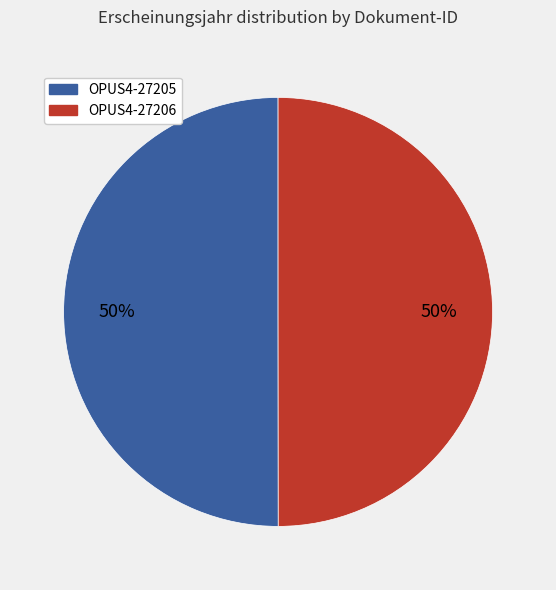

Is the sum of OPUS4-27206 and OPUS4-27205 greater than half?

Yes